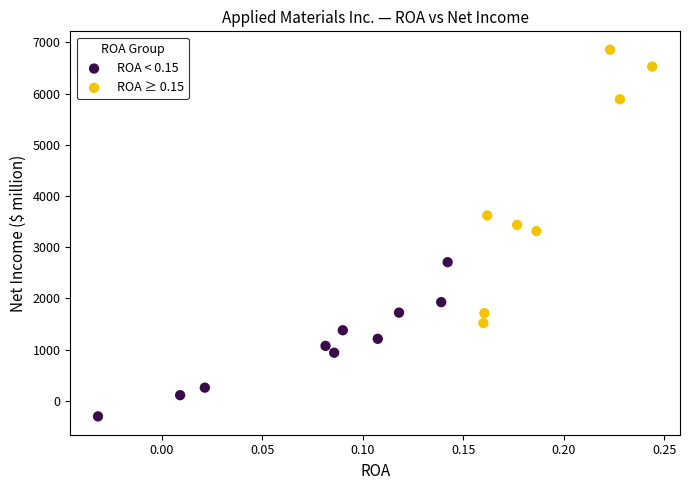

Which series has the largest Y range (max minus min)?

ROA ≥ 0.15